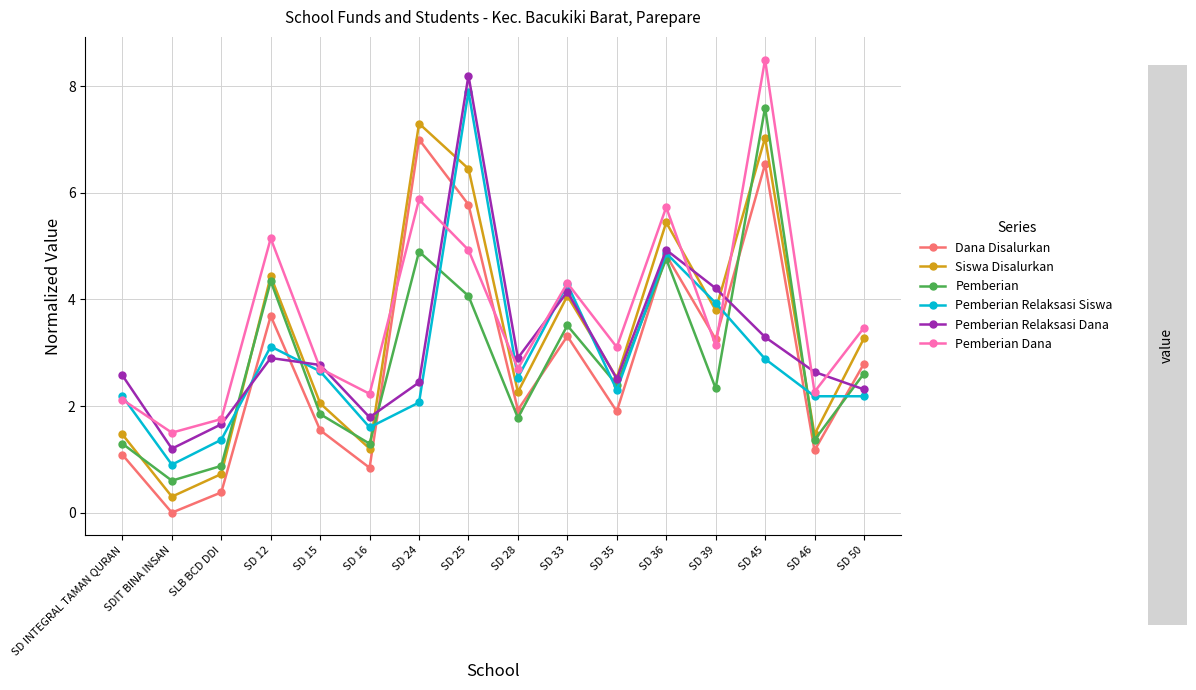

At which category is the sum across all series the highest?

SD 25